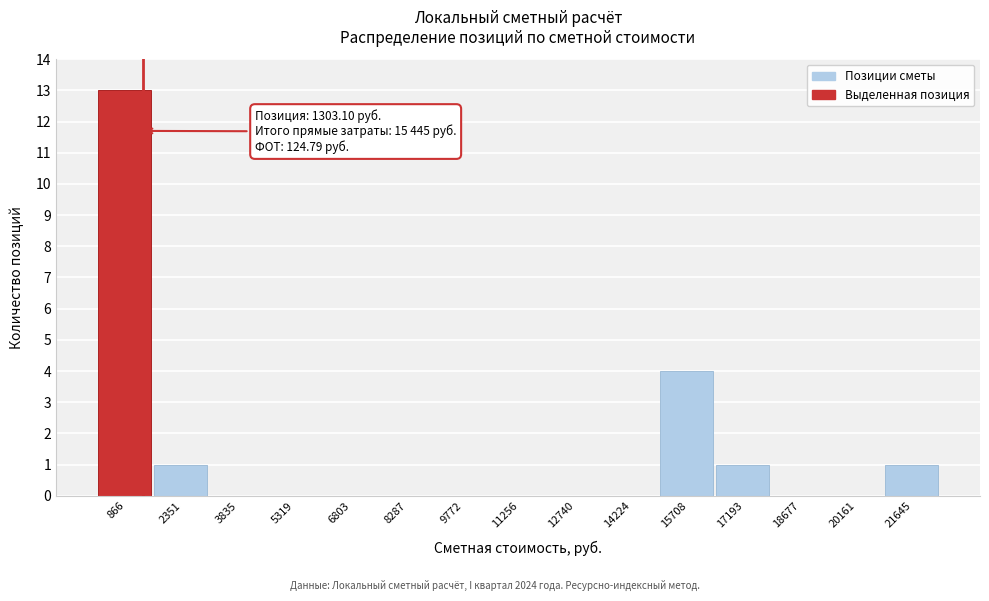

Which range on the x-axis has the tallest bar?

200 to 1600